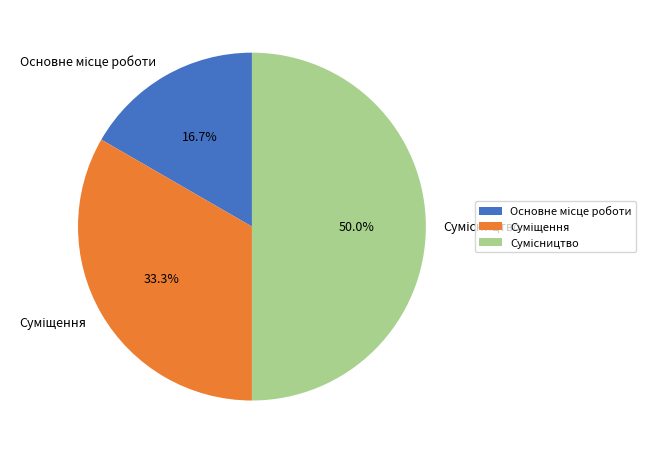

What is the change in value from Суміщення to Сумісництво?

+1